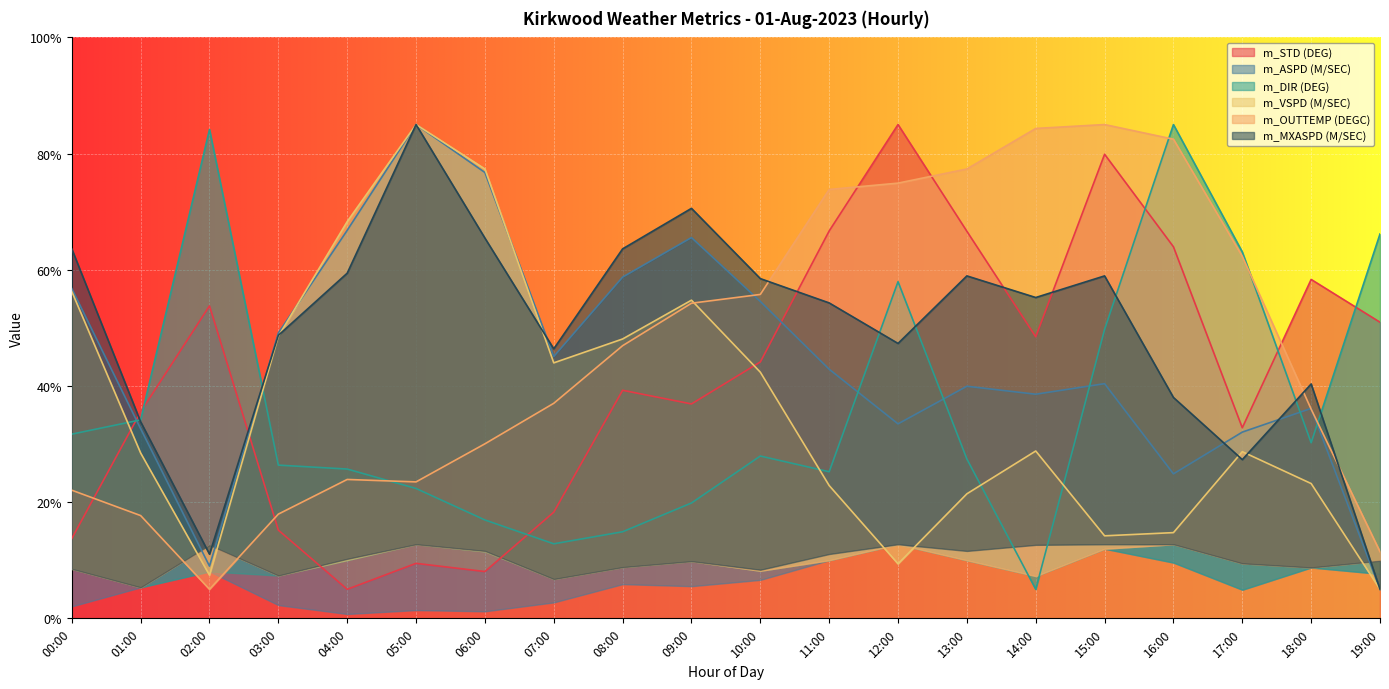

List the labels in order of m_MXASPD (M/SEC) value, smallest first.

19:00, 02:00, 17:00, 01:00, 16:00, 18:00, 07:00, 12:00, 03:00, 11:00, 14:00, 10:00, 13:00, 15:00, 04:00, 00:00, 08:00, 06:00, 09:00, 05:00